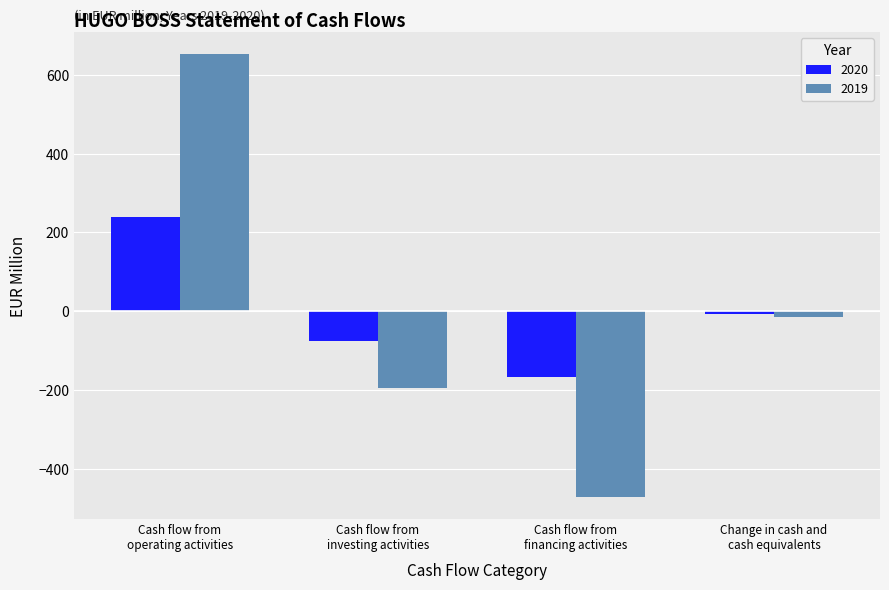

What is the greatest value displayed?

652